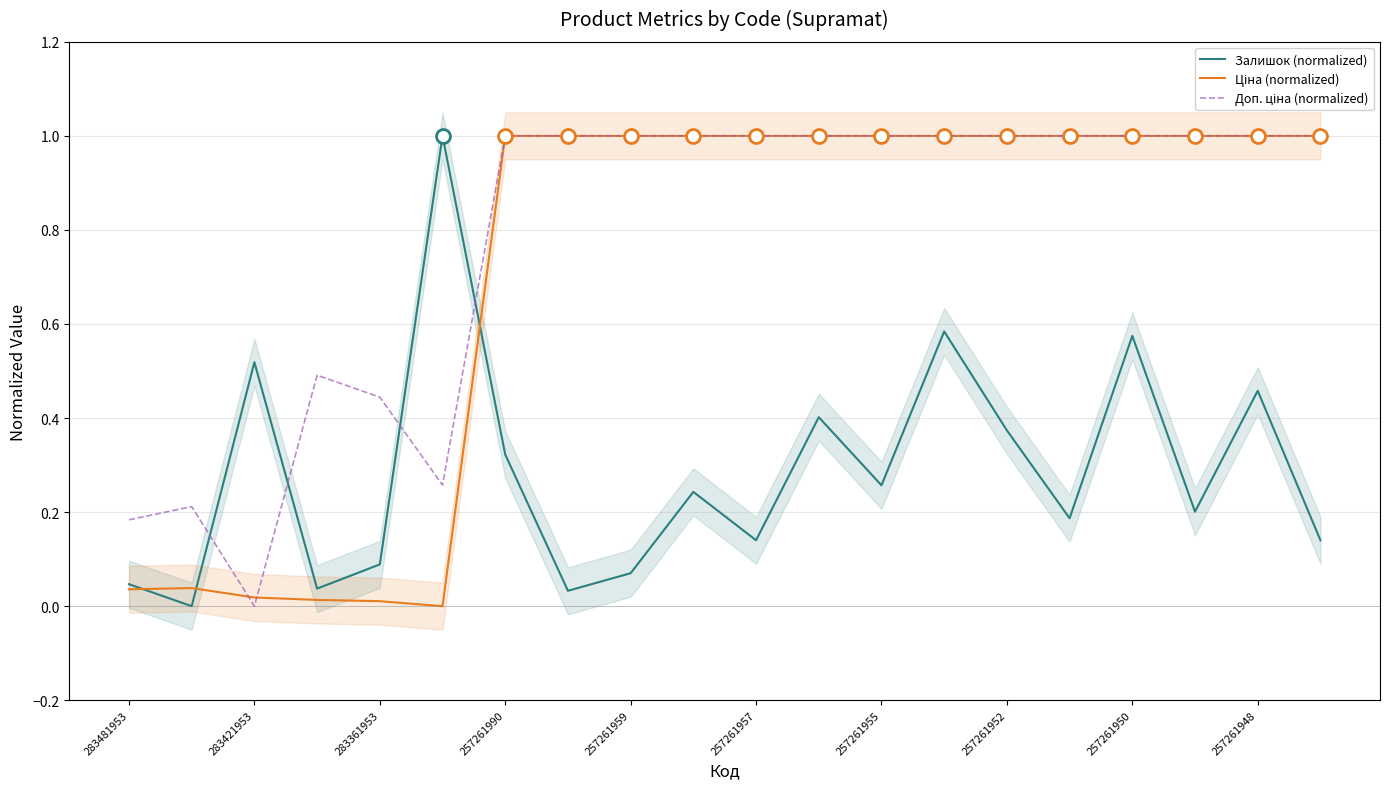

What position from the right is 257261950?

4